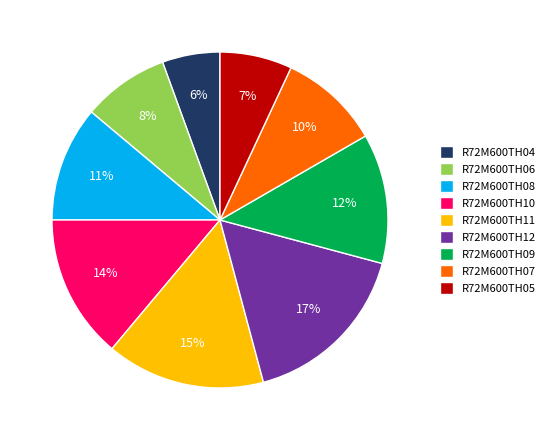

Count the number of slices in the pie.

9